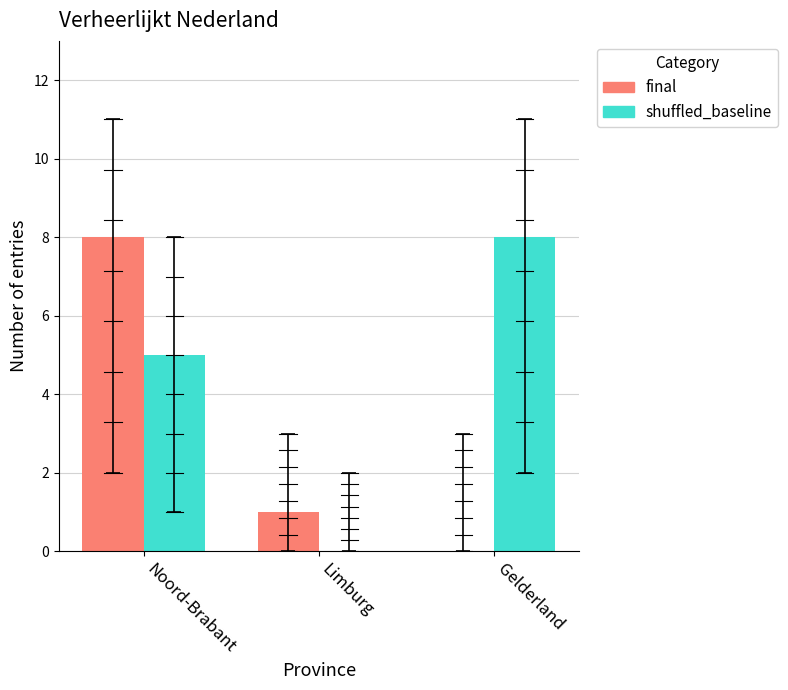

Is it true that final equals 1 at Limburg?

True